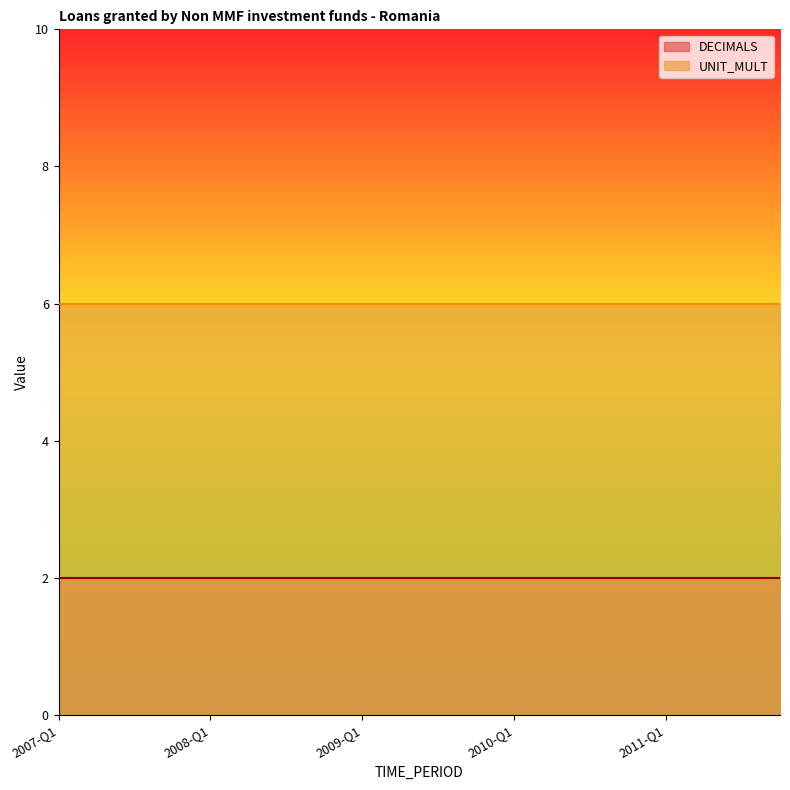

Is the value of UNIT_MULT at 2007-Q4 greater than the value of DECIMALS at 2007-Q4?

Yes